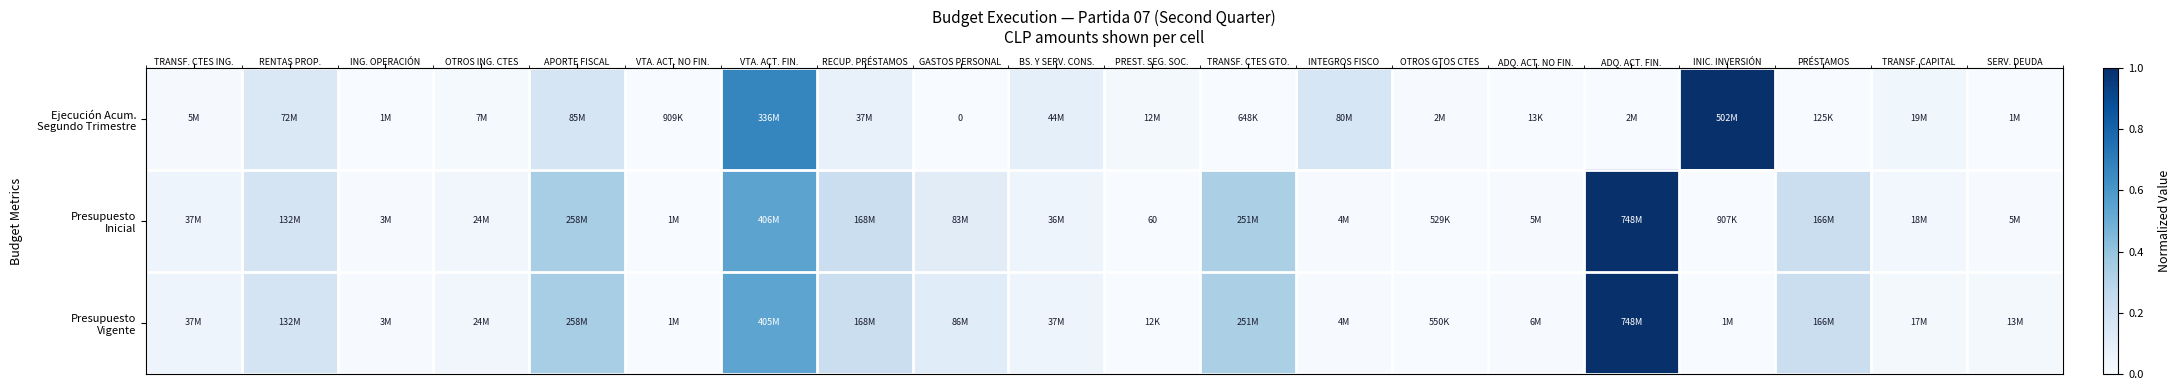

Is it true that Ejecución Acum. Segundo Trimestre equals -0.5 at GASTOS PERSONAL?

False